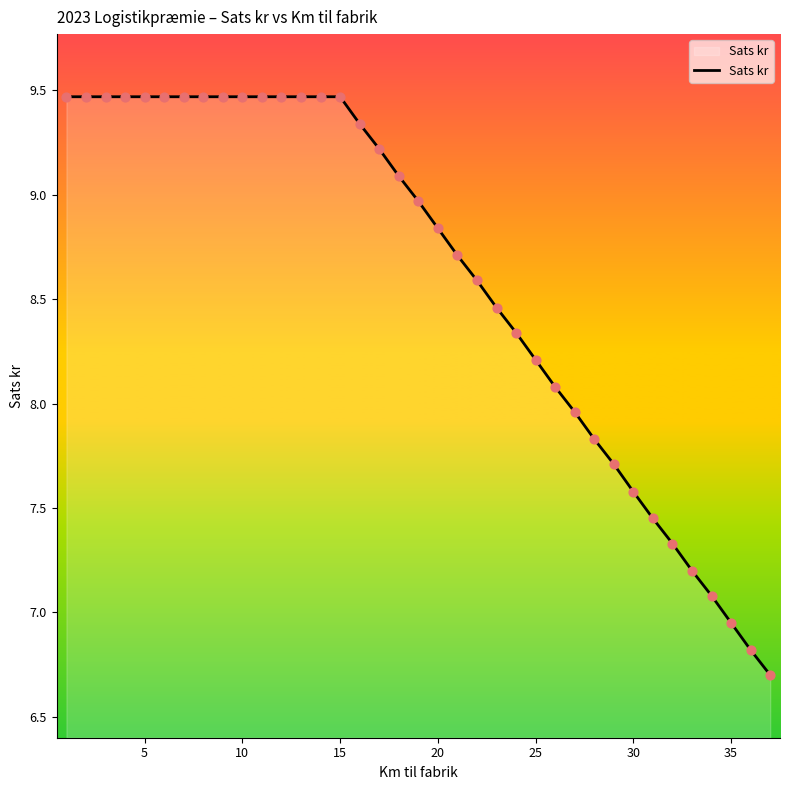

What is the smallest value displayed?

6.7